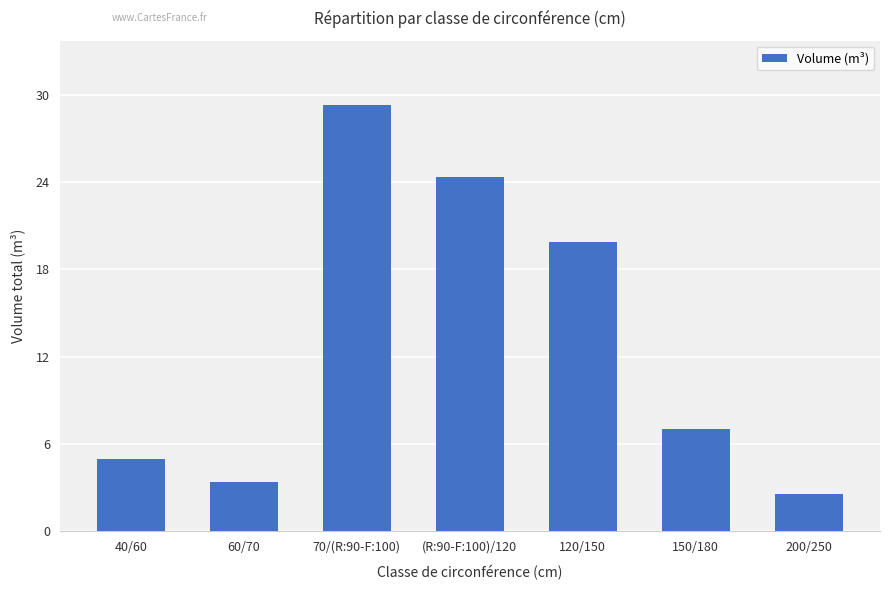

Which has a higher value, 60/70 or 70/(R:90-F:100)?

70/(R:90-F:100)